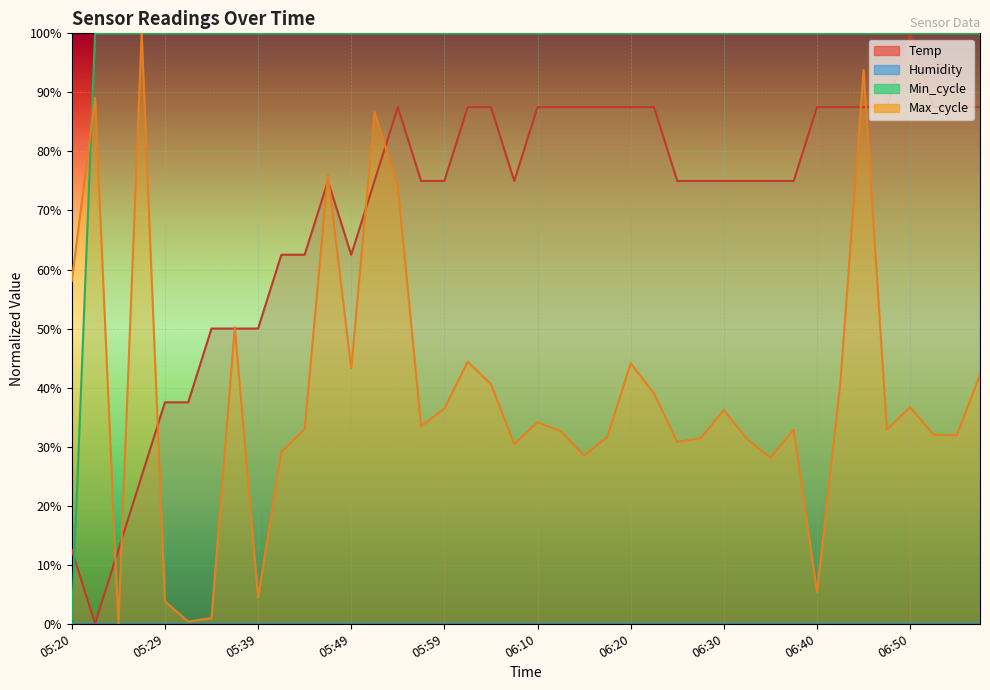

What is the difference between the Temp values at 05:27 and 05:42?

0.4